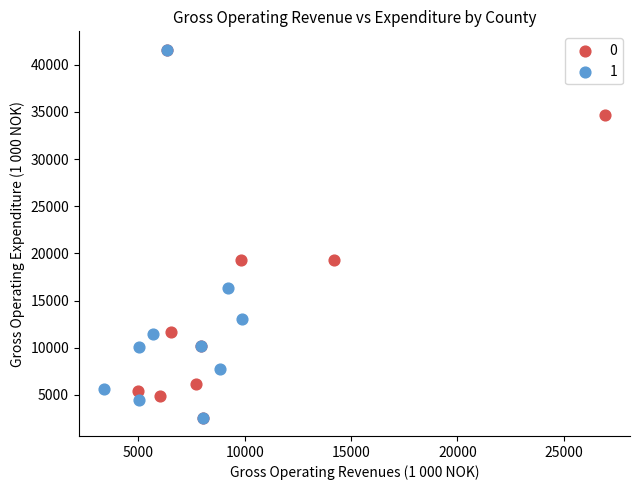

What are all the series names shown in the legend?

0, 1